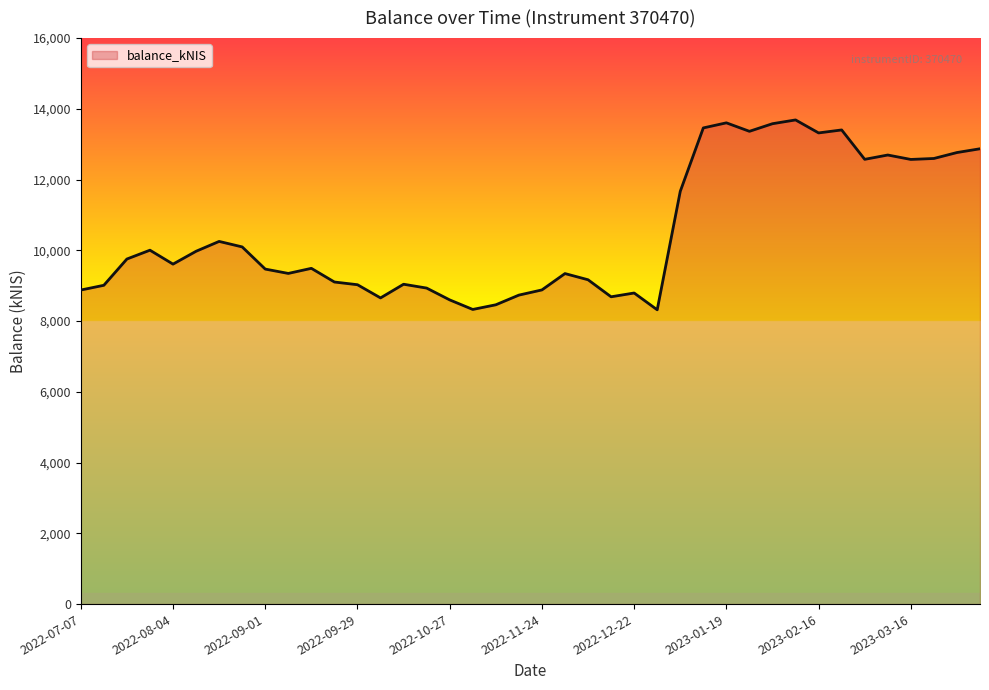

What is the maximum value shown in the chart?

13686.4